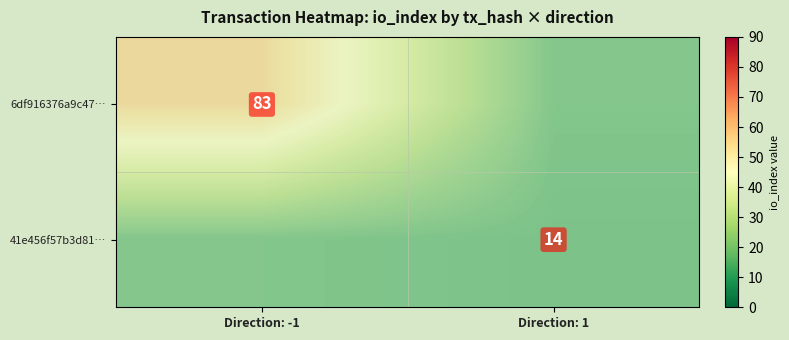

Which label corresponds to the largest value in the chart?

Direction: -1